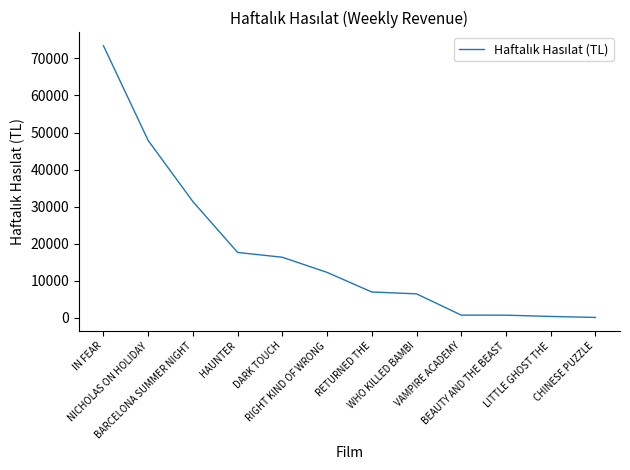

What is the difference between the values at DARK TOUCH and VAMPIRE ACADEMY?

15607.9